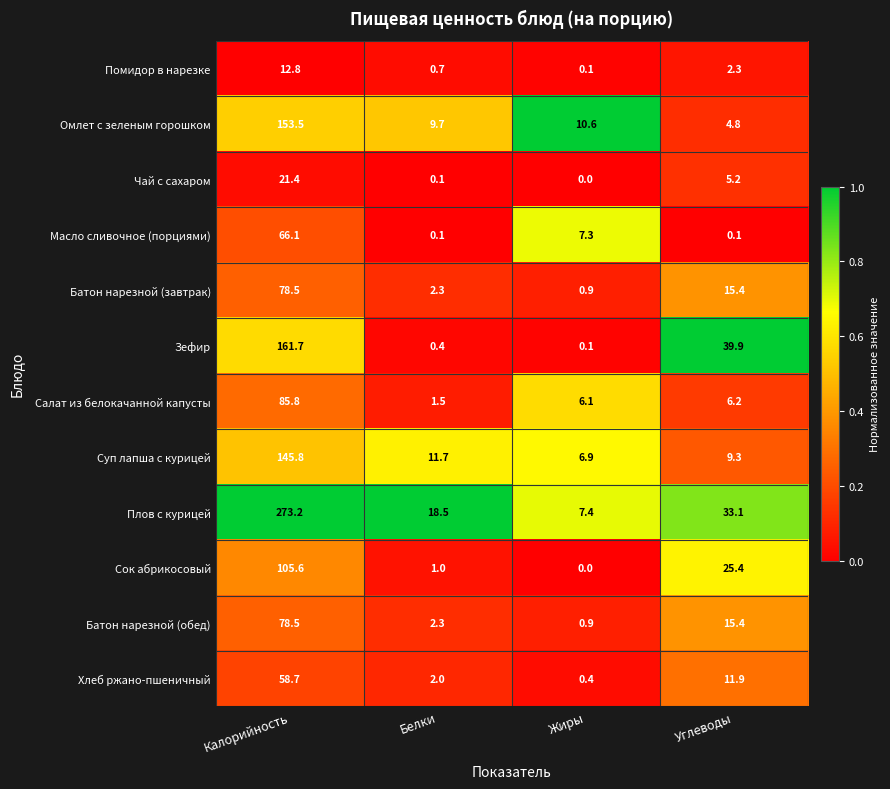

At which label does Хлеб ржано-пшеничный first exceed 11?

Калорийность